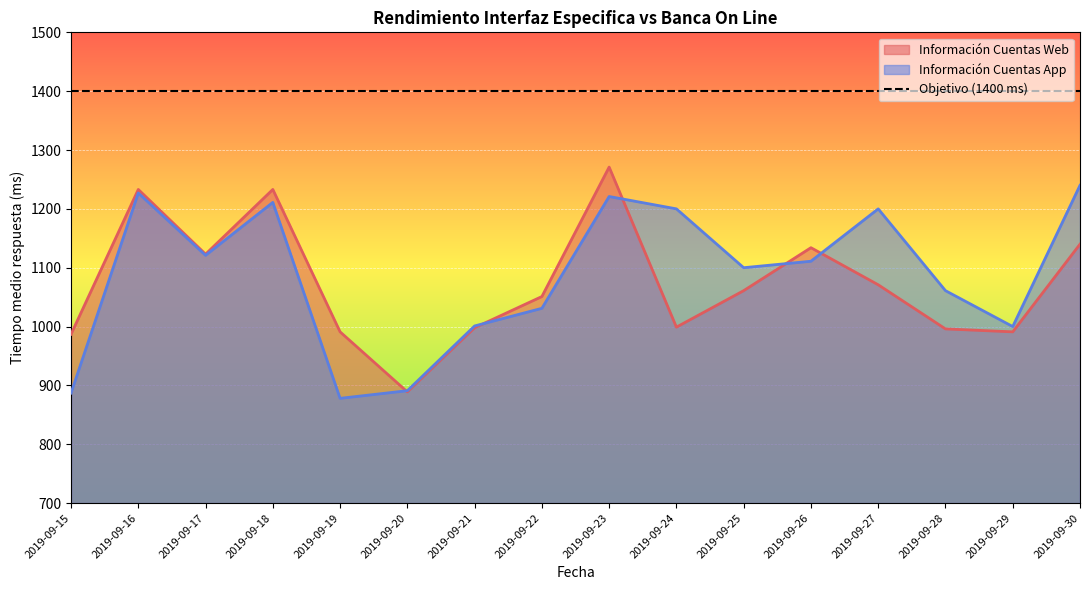

What is the difference between the Información Cuentas Web values at 2019-09-22 and 2019-09-23?

220